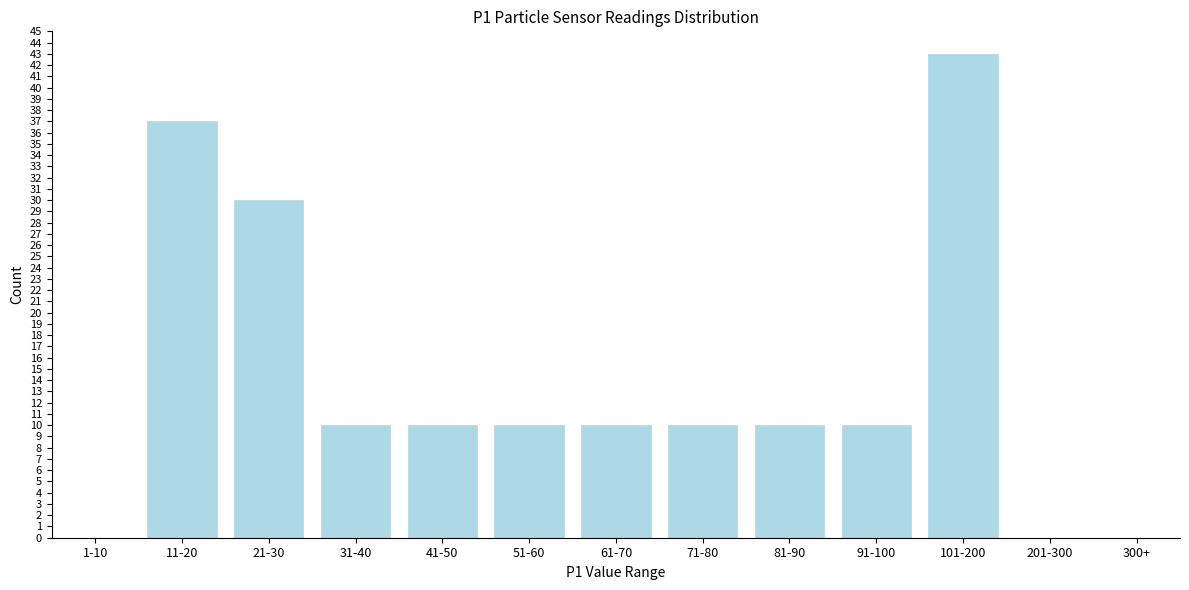

Reading right to left, transcribe all the data shown in this chart.

300+=0	201-300=0	101-200=43	91-100=10	81-90=10	71-80=10	61-70=10	51-60=10	41-50=10	31-40=10	21-30=30	11-20=37	1-10=0